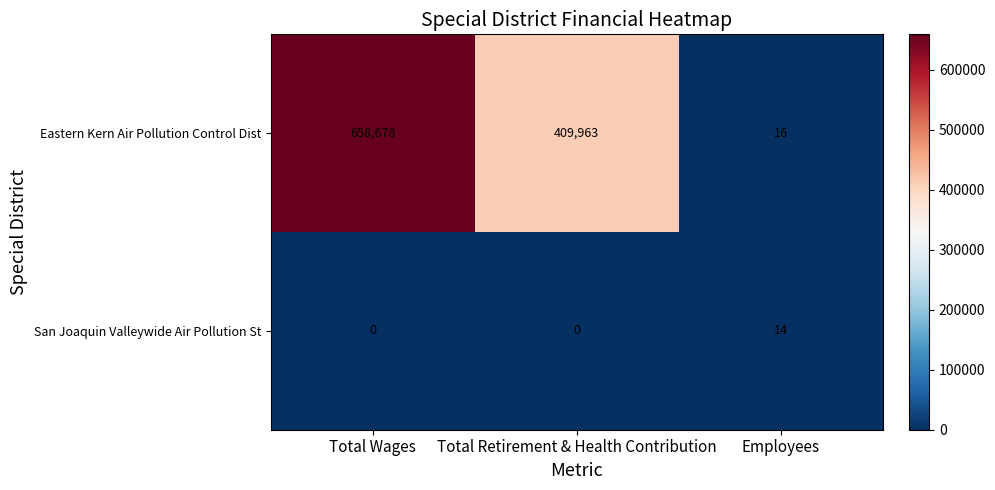

The value of Eastern Kern Air Pollution Control Dist at Total Wages is 658678. True or false?

True